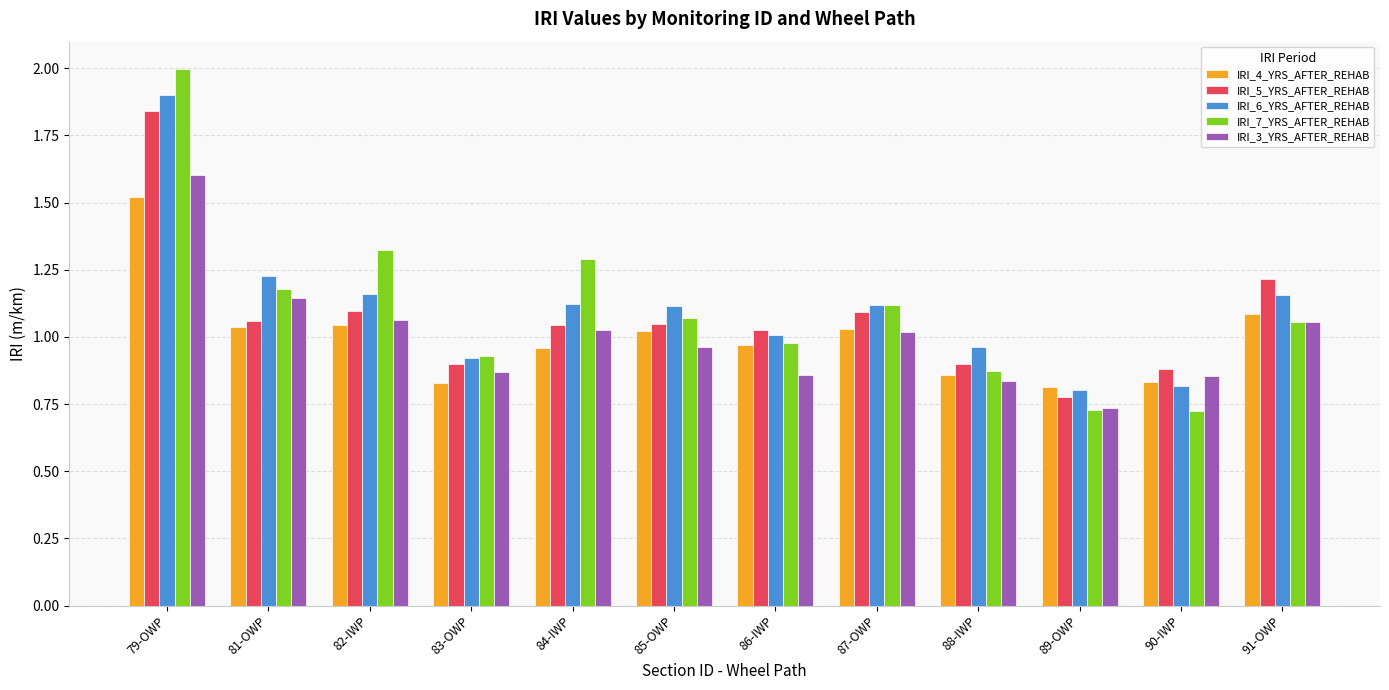

Which label corresponds to the largest value in the chart?

79-OWP